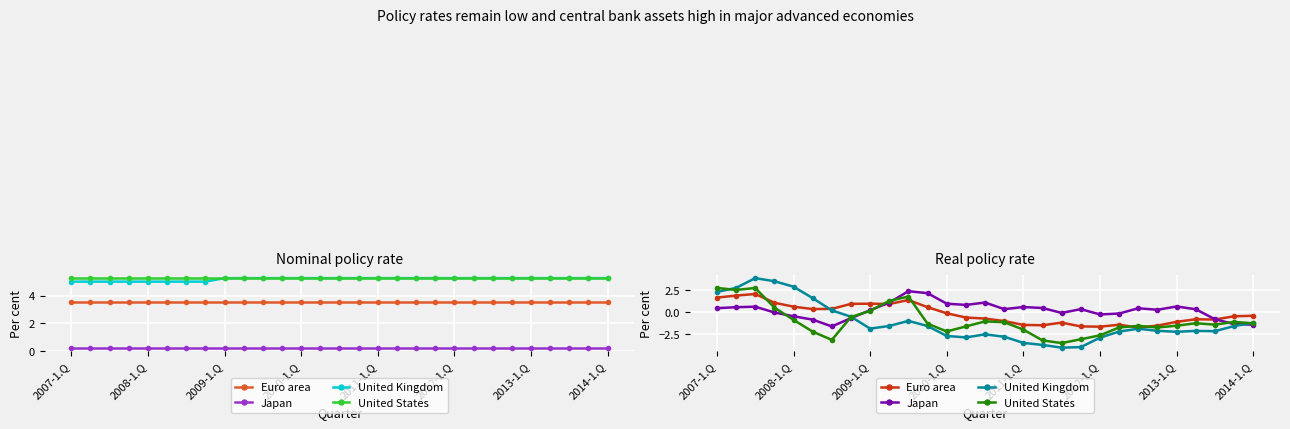

What is the total value across all series at 15?

-4.6